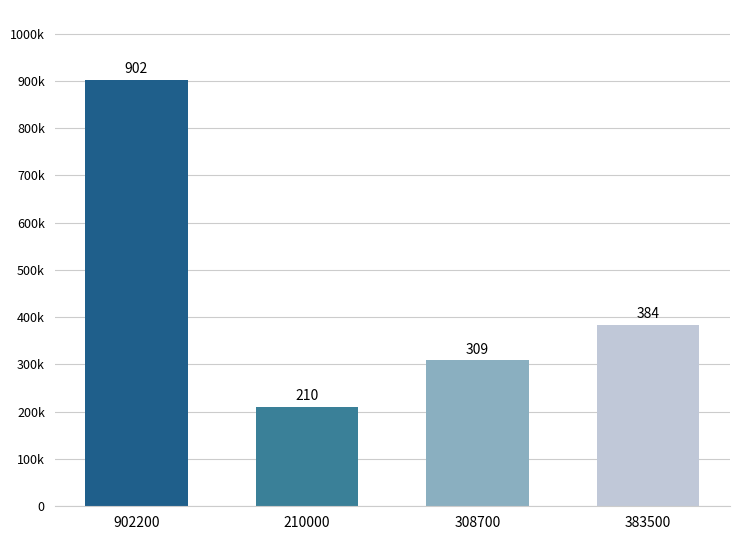

Rank the categories by value from lowest to highest.

210000, 308700, 383500, 902200